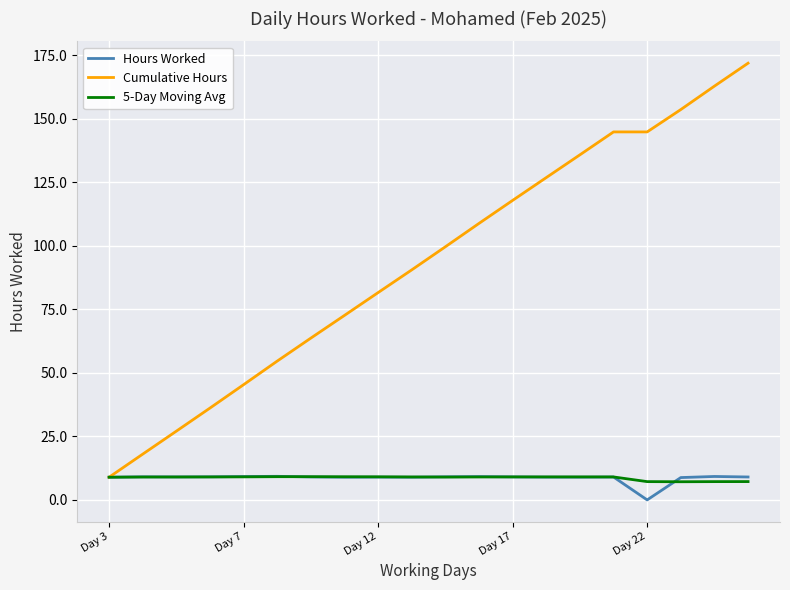

Which series has the largest range (max minus min)?

Cumulative Hours